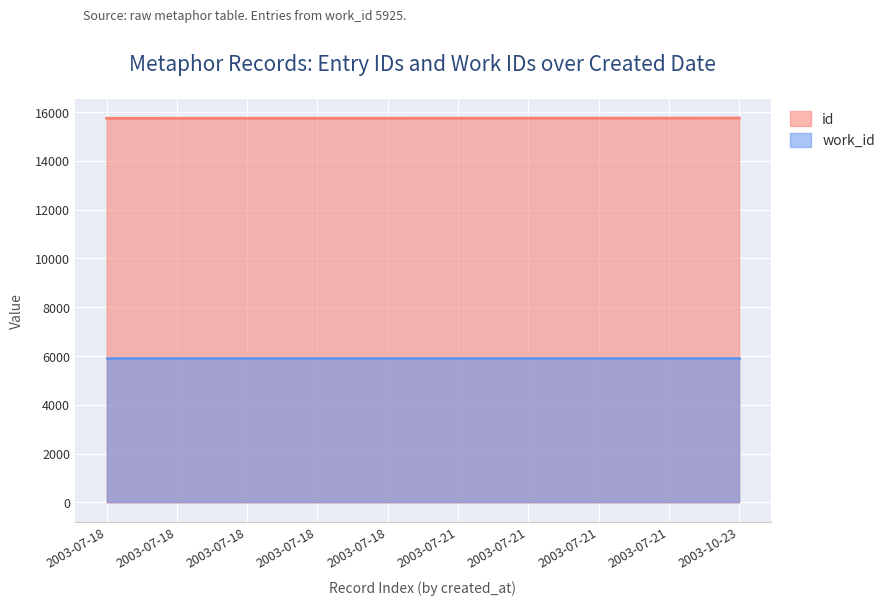

What is the greatest value displayed?

15758